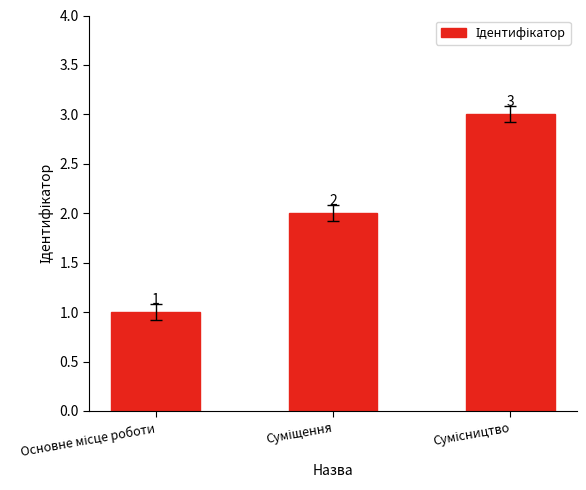

What is the value of the 3rd bar from the left?

3